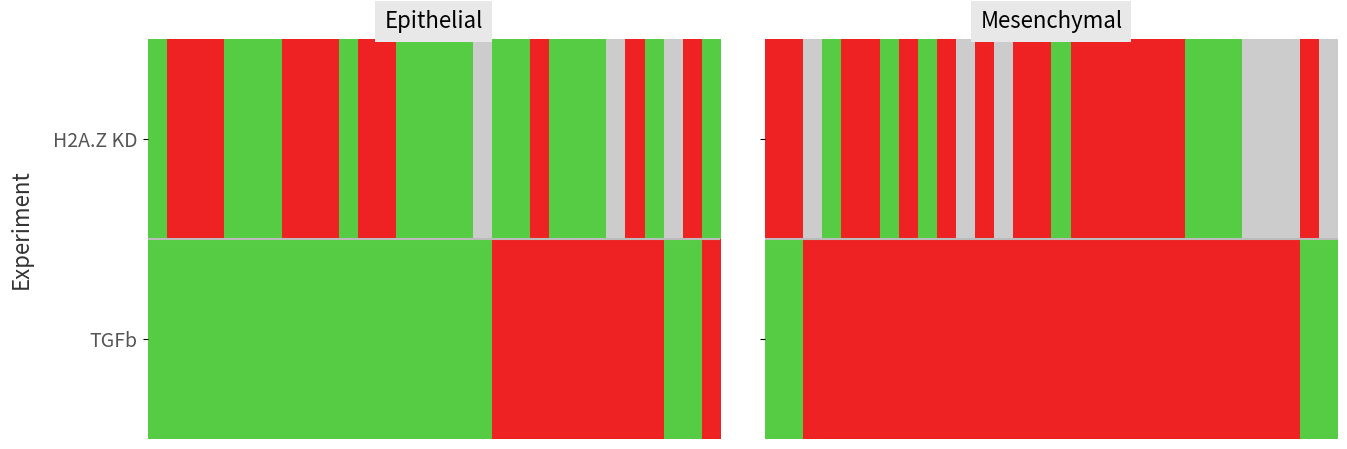

At how many categories does at least one series exceed 0?

29